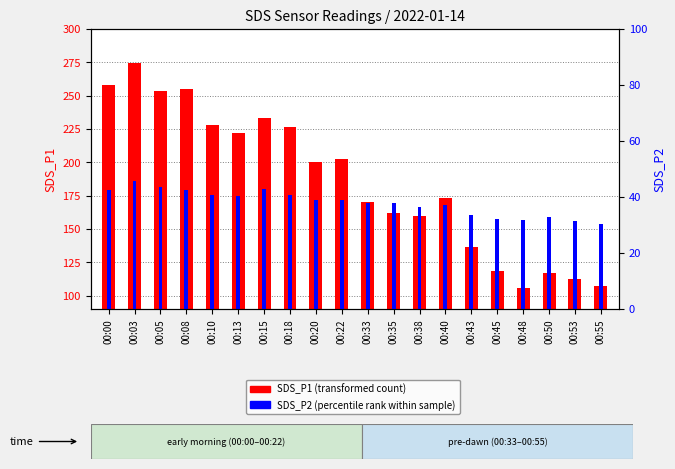

Where does the SDS_P2 (percentile rank) series first go above 38?

00:00